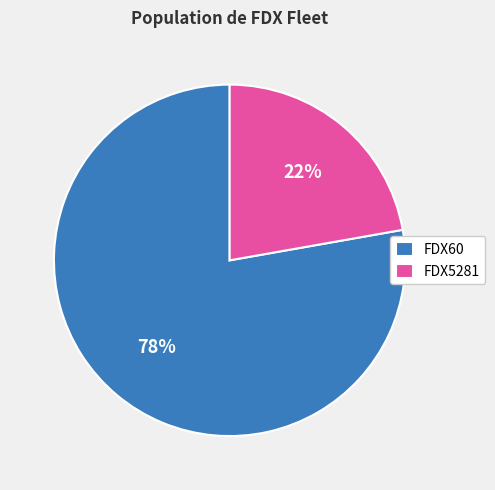

Which has a higher value, FDX5281 or FDX60?

FDX60